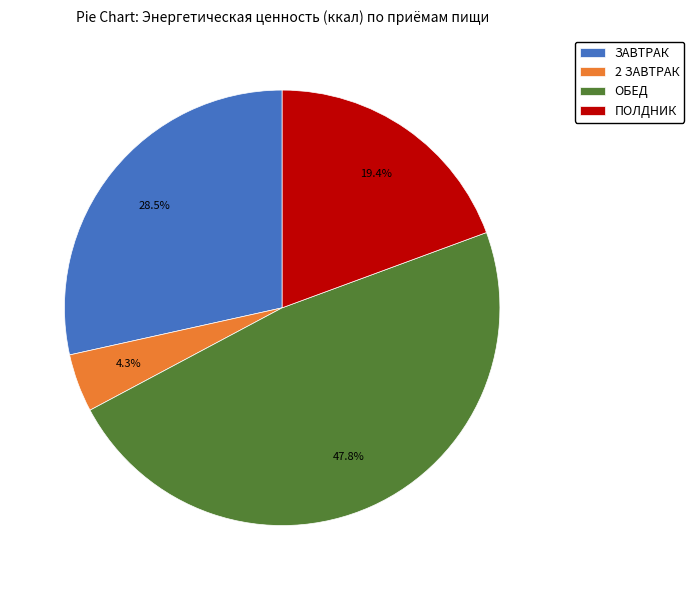

Rank the categories by value from lowest to highest.

2 ЗАВТРАК, ПОЛДНИК, ЗАВТРАК, ОБЕД